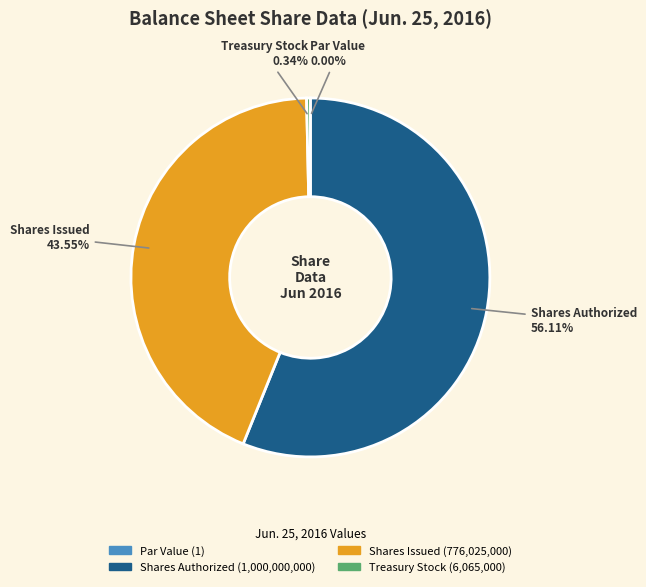

Is there any slice that represents more than half of the pie?

Yes